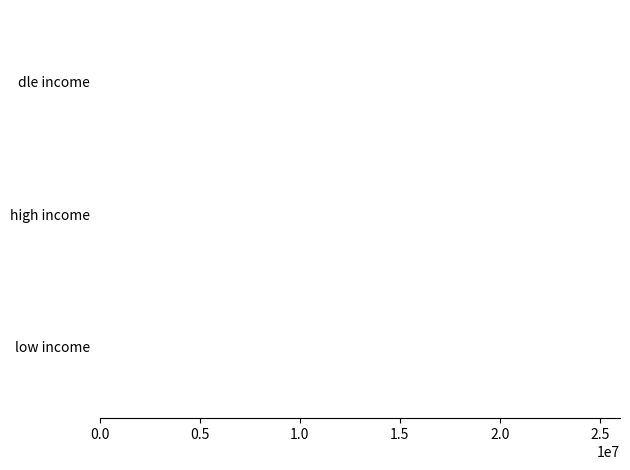

What is the sum of all values?

61610